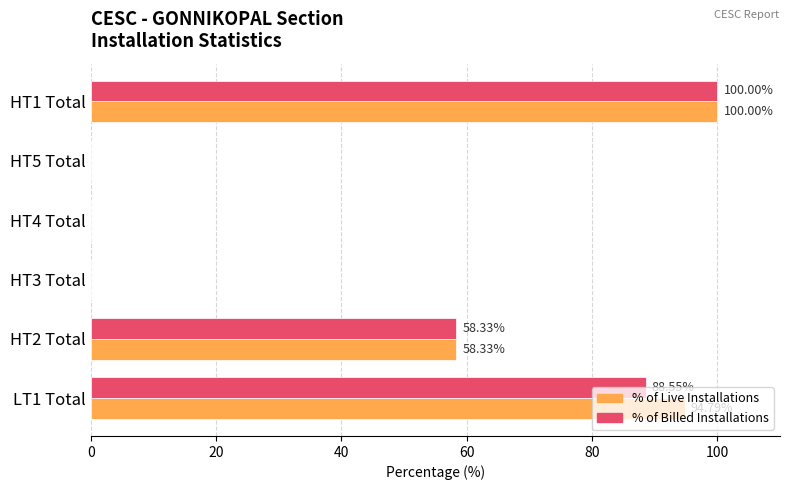

Which series has the largest total across all categories?

% of Live Installations